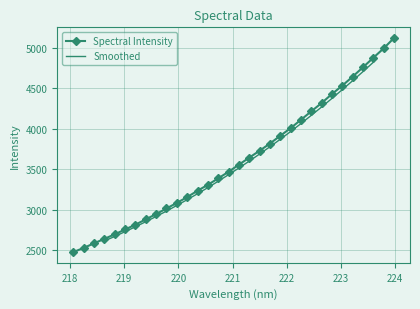

List the labels in order of value, largest first.

223.9802, 223.7895, 223.5987, 223.408, 223.2172, 223.0264, 222.8355, 222.6447, 222.4538, 222.263, 222.0721, 221.8812, 221.6902, 221.4993, 221.3083, 221.1174, 220.9264, 220.7354, 220.5444, 220.3533, 220.1623, 219.9712, 219.7801, 219.589, 219.3979, 219.2067, 219.0156, 218.8244, 218.6332, 218.442, 218.2508, 218.0596